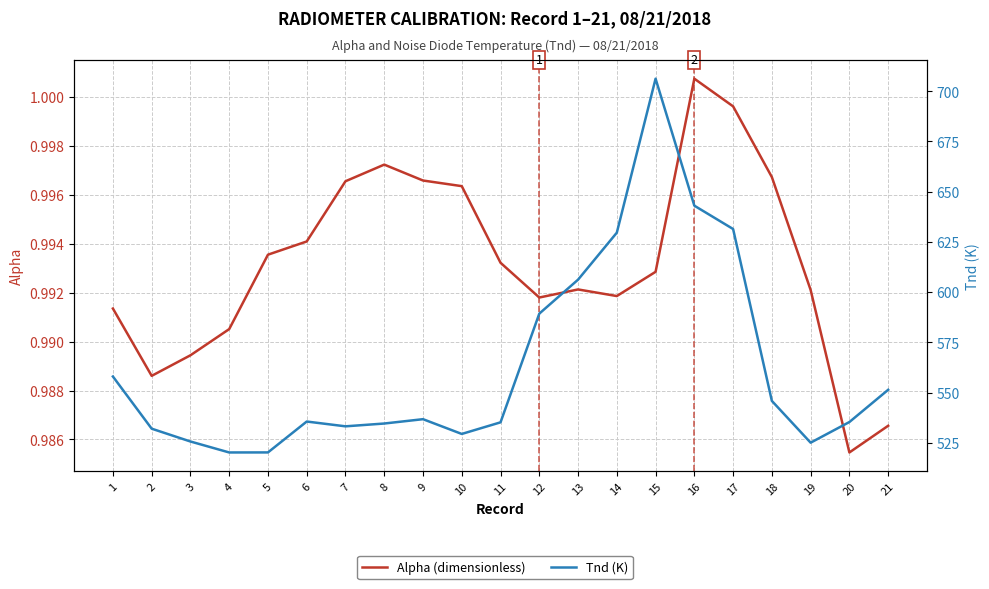

Which label corresponds to the largest value in the chart?

15